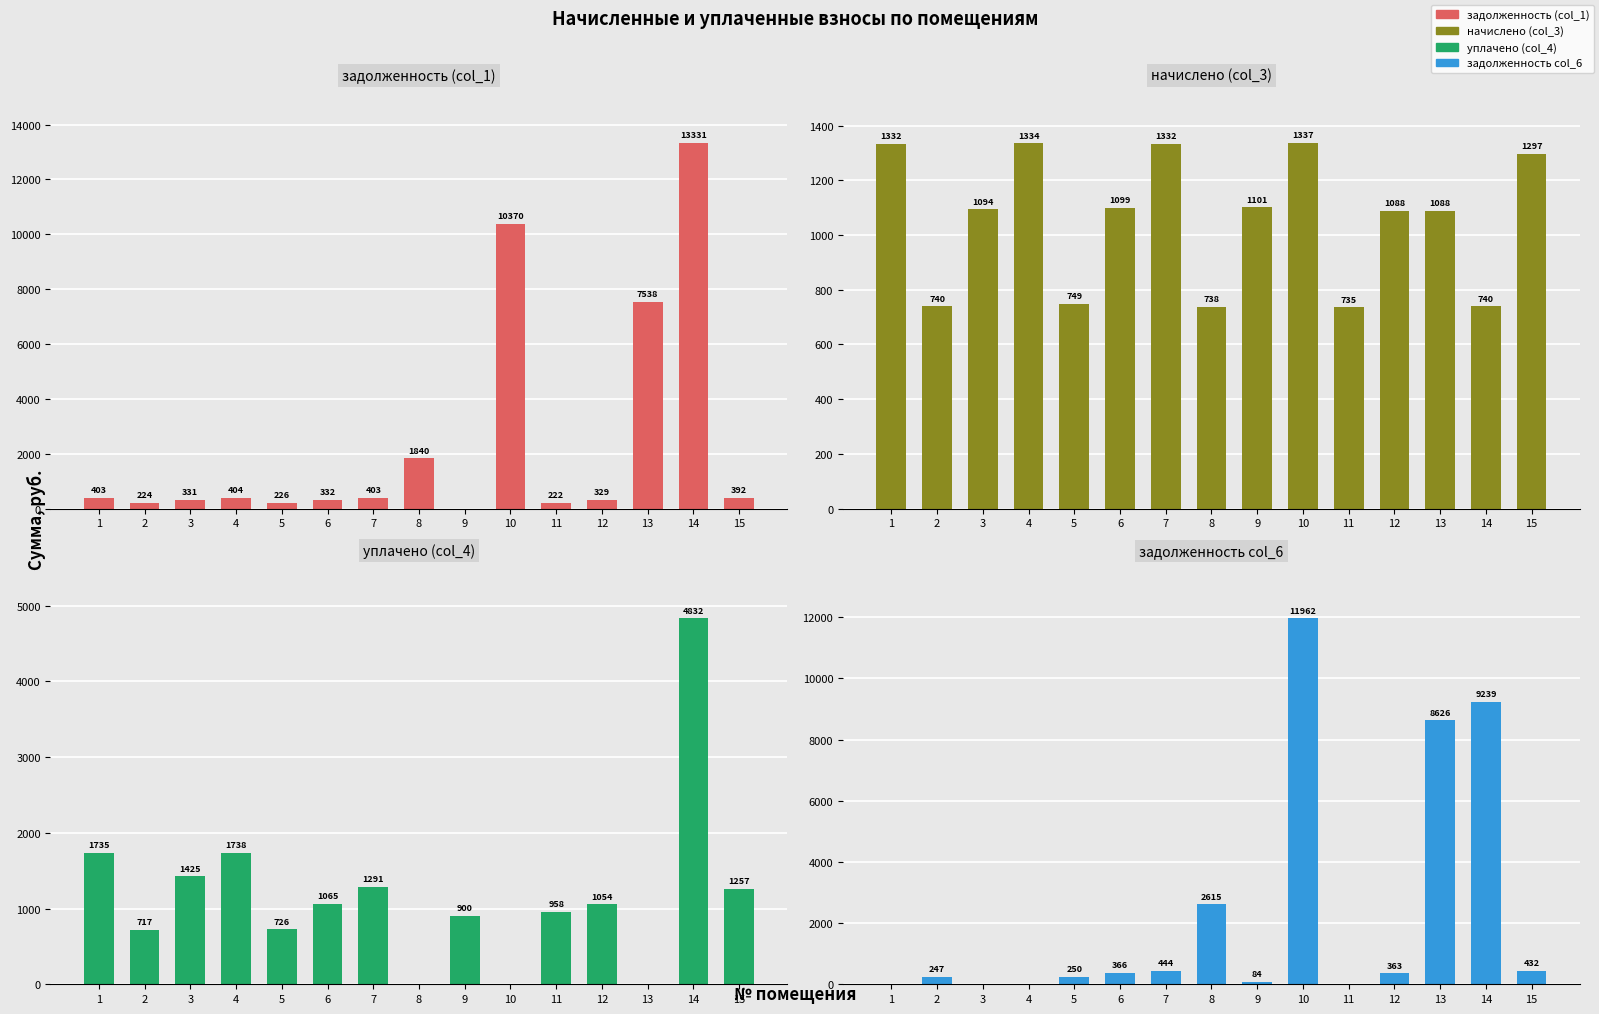

How many bars are there in total?

60